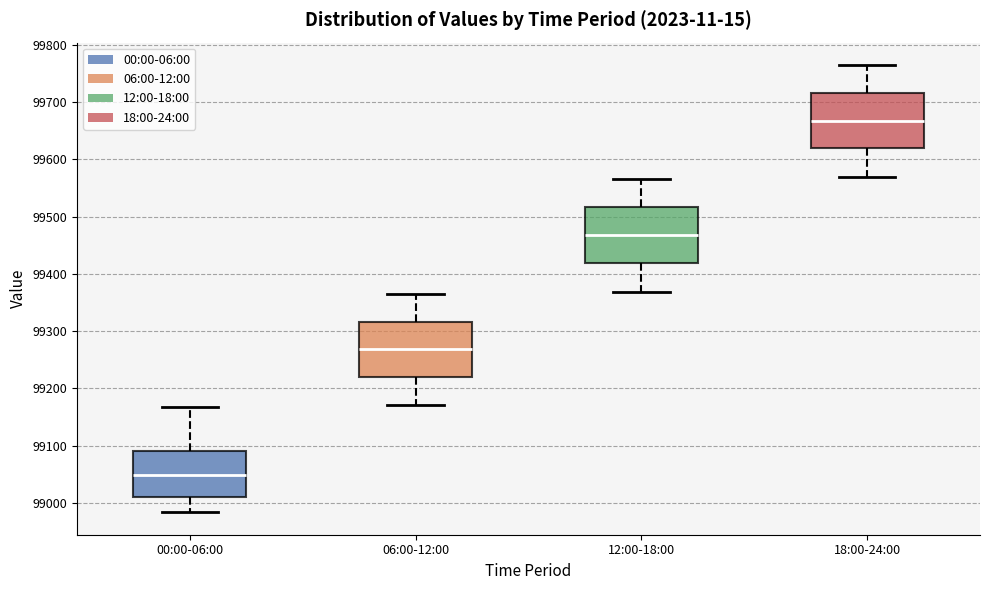

Reading left to right, transcribe this box plot: for each box, give where its median line is, the range the box spans, and where its two whiskers end, as read against the y-axis. The values are not printed on the chart, so give them approximately, as read against the axis.

00:00-06:00: median 99050, box 99010 to 99090, whiskers 98980 to 99170
06:00-12:00: median 99270, box 99220 to 99320, whiskers 99170 to 99370
12:00-18:00: median 99470, box 99420 to 99520, whiskers 99370 to 99570
18:00-24:00: median 99670, box 99620 to 99720, whiskers 99570 to 99770